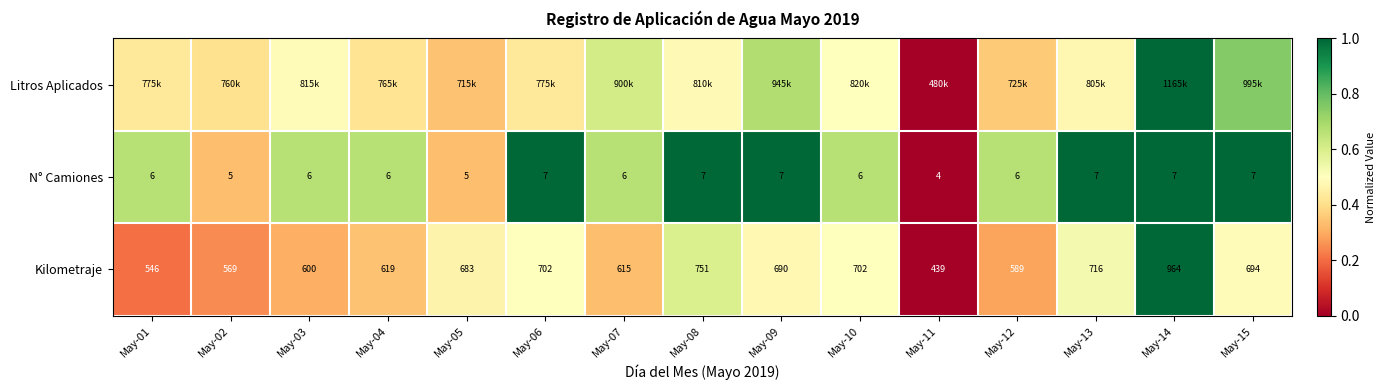

What is the difference between the maximum and minimum values in the N° Camiones series?

1.0